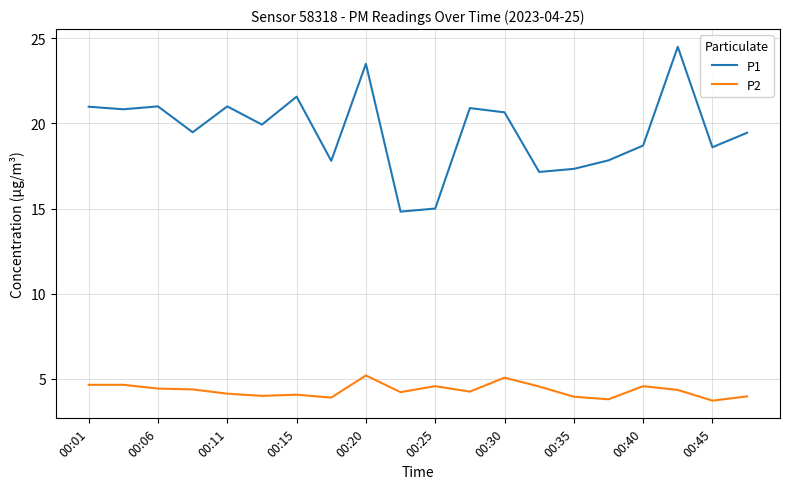

What is the difference between the maximum and minimum values in the P2 series?

1.5